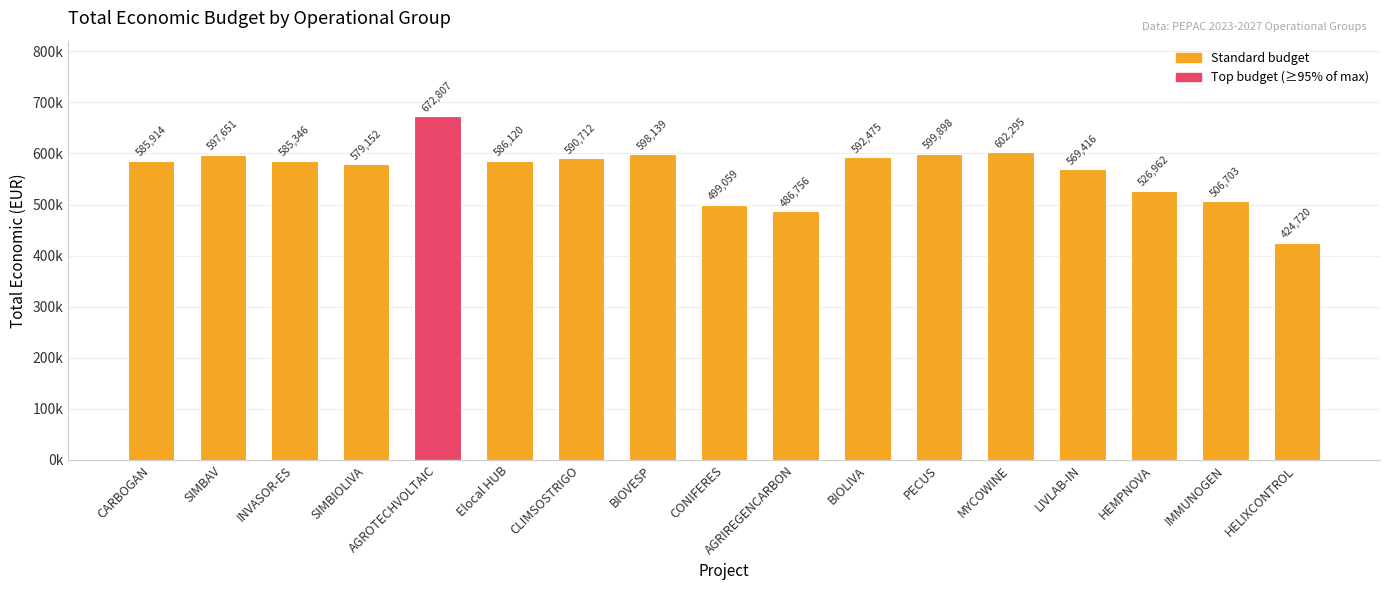

Which label corresponds to the smallest value in the chart?

HELIXCONTROL